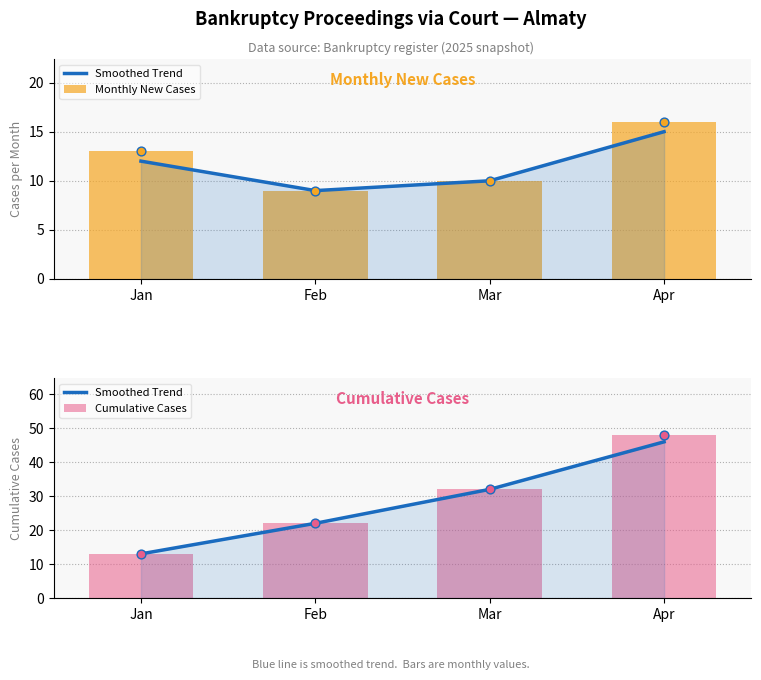

At which category is the sum across all series the highest?

Apr